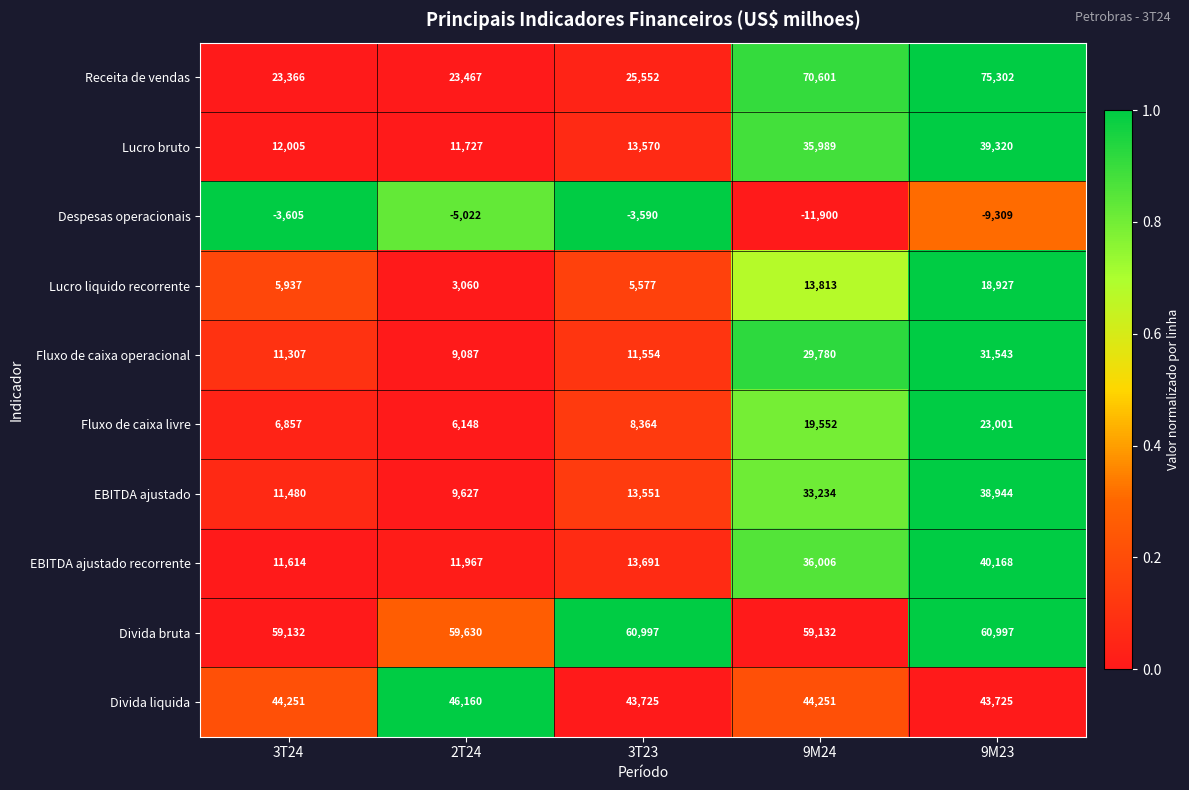

How many distinct data groups are displayed?

10